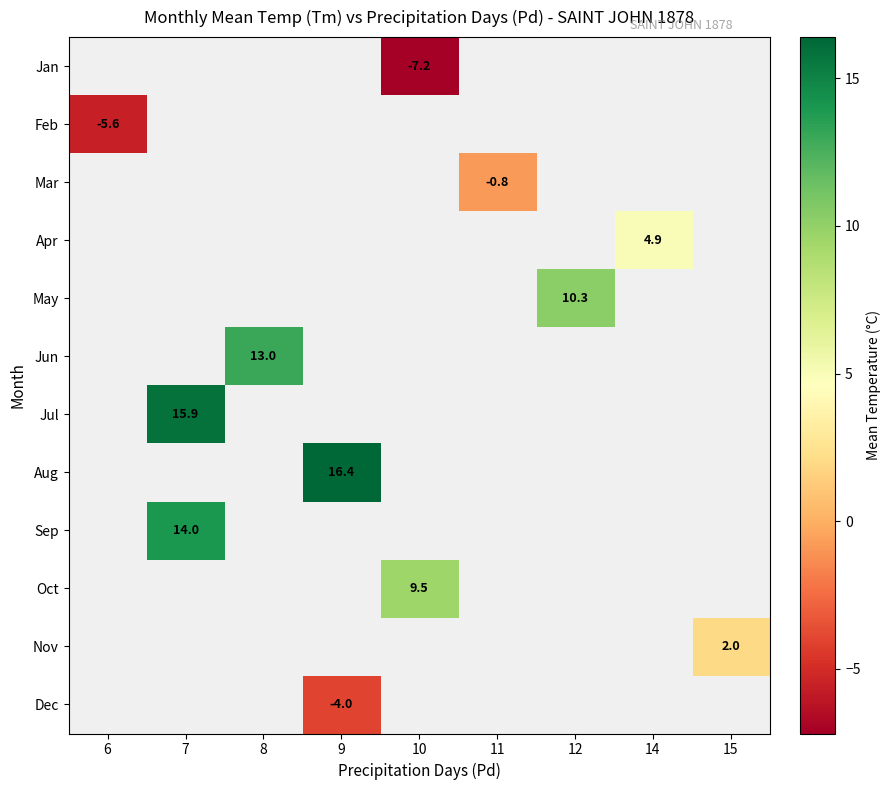

How many negative values does the Jan series have?

1